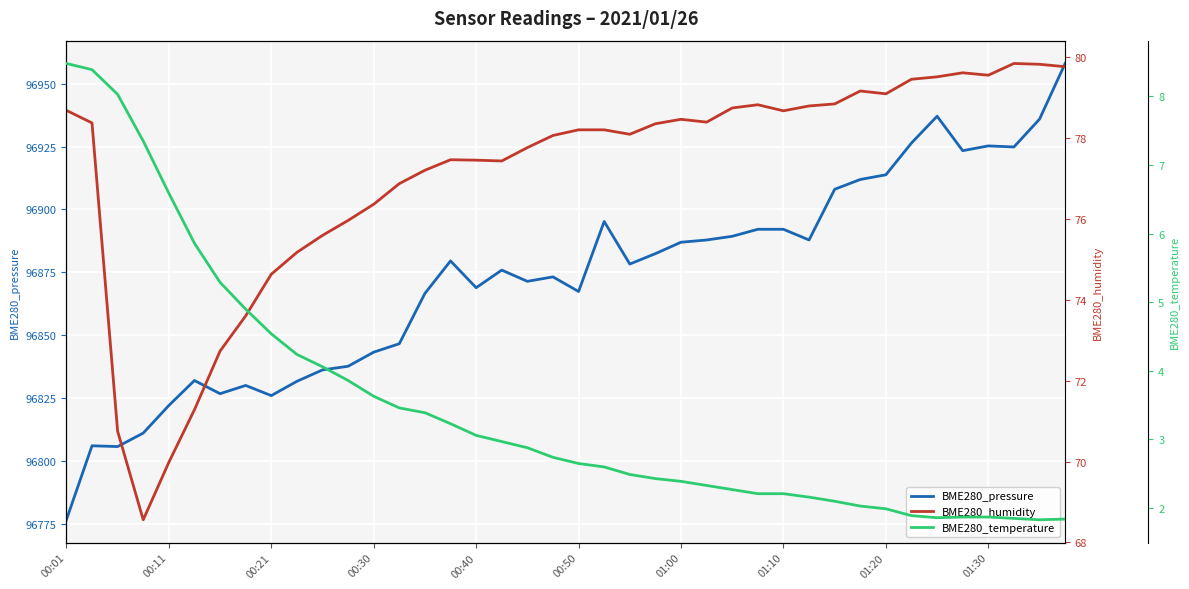

True or false: BME280_humidity has more than 2 points higher than both neighbors.

True